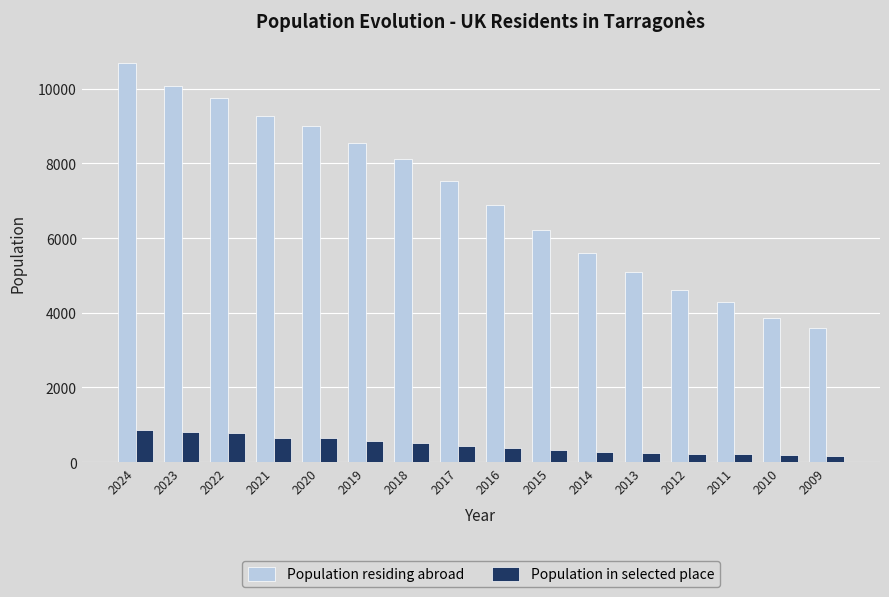

How many data points in Population in selected place are less than 433?

8